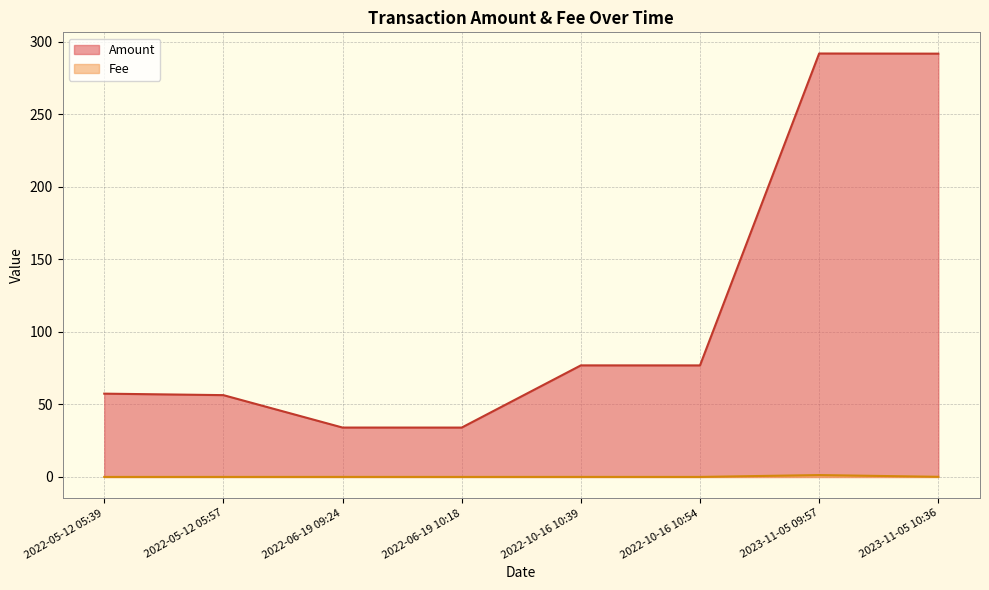

True or false: Fee has a value of 0.0 at 2022-10-16 10:39.

False